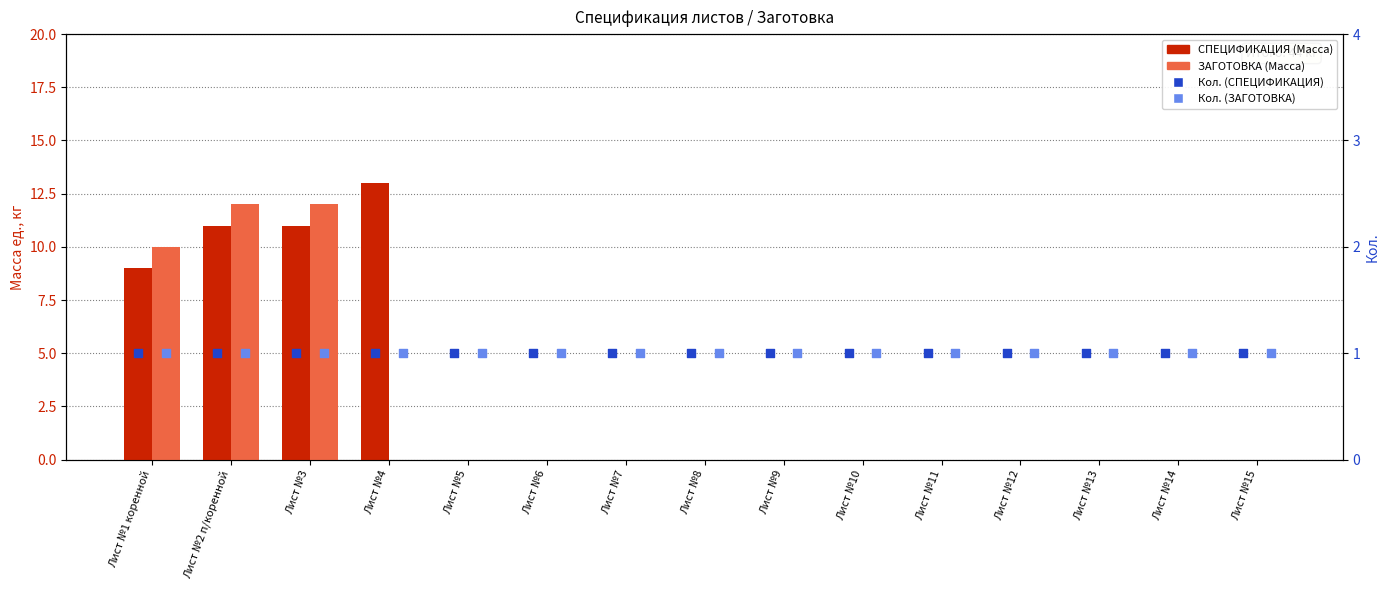

At which category is the sum across all series the highest?

Лист №2 п/коренной